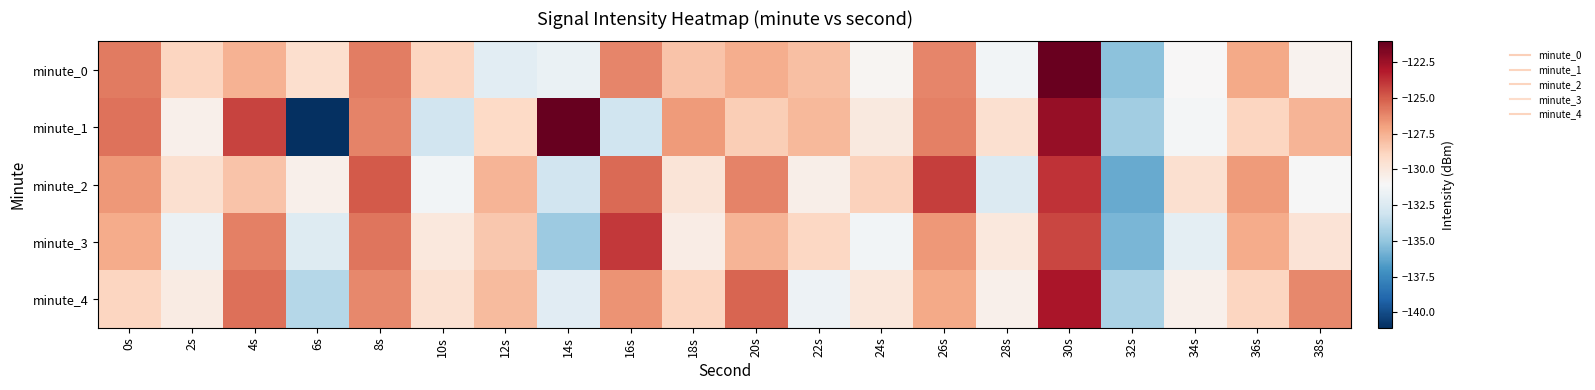

Reading right to left, what are all the values shown in this chart?

minute_0: 38s=-130.7	36s=-127.2	34s=-131.0	32s=-135.2	30s=-121.2	28s=-131.4	26s=-126.2	24s=-130.9	22s=-128.1	20s=-127.4	18s=-128.2	16s=-126.1	14s=-131.8	12s=-132.1	10s=-128.9	8s=-125.9	6s=-129.4	4s=-127.6	2s=-128.9	0s=-125.9
minute_1: 38s=-127.7	36s=-128.9	34s=-131.2	32s=-134.6	30s=-122.3	28s=-129.5	26s=-126.0	24s=-130.1	22s=-127.8	20s=-128.6	18s=-126.8	16s=-133.1	14s=-121.0	12s=-129.1	10s=-133.0	8s=-126.1	6s=-141.1	4s=-124.3	2s=-130.5	0s=-125.6
minute_2: 38s=-131.1	36s=-126.8	34s=-129.5	32s=-136.1	30s=-123.8	28s=-132.5	26s=-124.1	24s=-128.8	22s=-130.5	20s=-126.1	18s=-129.8	16s=-125.3	14s=-133.0	12s=-127.7	10s=-131.3	8s=-124.9	6s=-130.6	4s=-128.2	2s=-129.5	0s=-126.7
minute_3: 38s=-129.7	36s=-127.3	34s=-132.0	32s=-135.7	30s=-124.3	28s=-130.0	26s=-126.7	24s=-131.3	22s=-129.0	20s=-127.7	18s=-130.3	16s=-124.0	14s=-134.7	12s=-128.3	10s=-130.0	8s=-125.7	6s=-132.3	4s=-126.0	2s=-131.7	0s=-127.3
minute_4: 38s=-126.2	36s=-128.9	34s=-130.6	32s=-134.2	30s=-122.9	28s=-130.6	26s=-127.2	24s=-129.9	22s=-131.6	20s=-125.2	18s=-128.9	16s=-126.6	14s=-132.2	12s=-127.9	10s=-129.6	8s=-126.2	6s=-133.9	4s=-125.6	2s=-130.2	0s=-128.9